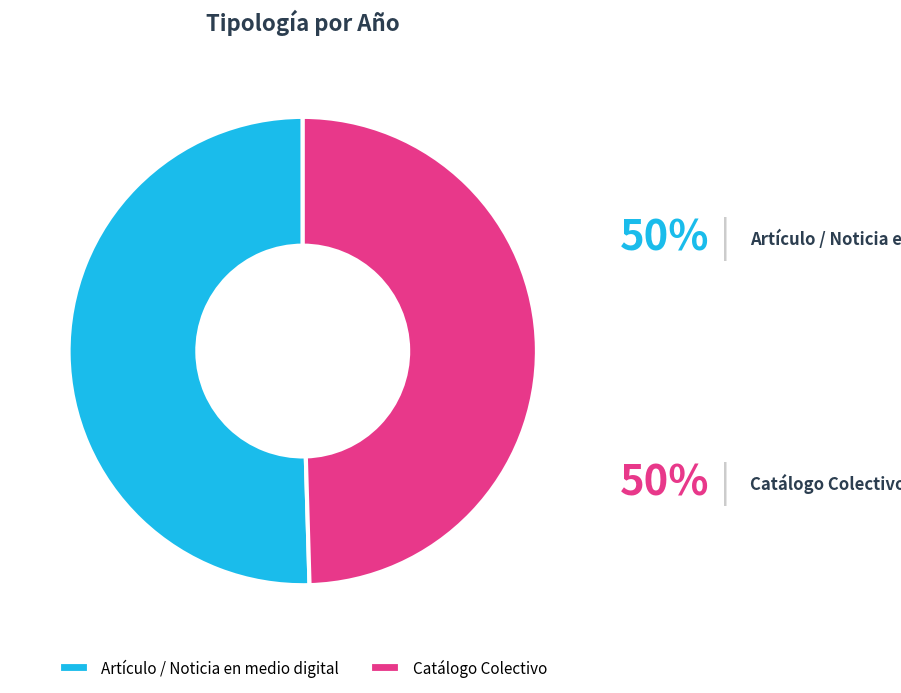

To the nearest percent, what is the combined percentage of Artículo / Noticia en medio digital and Catálogo Colectivo?

100%